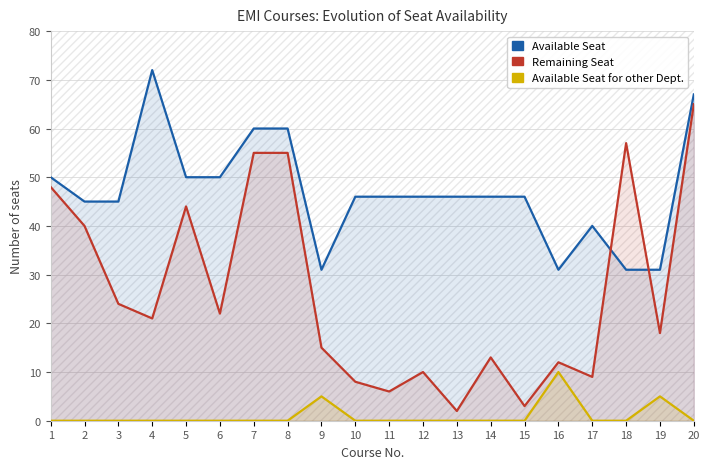

What is the average value of the Remaining Seat series?

26